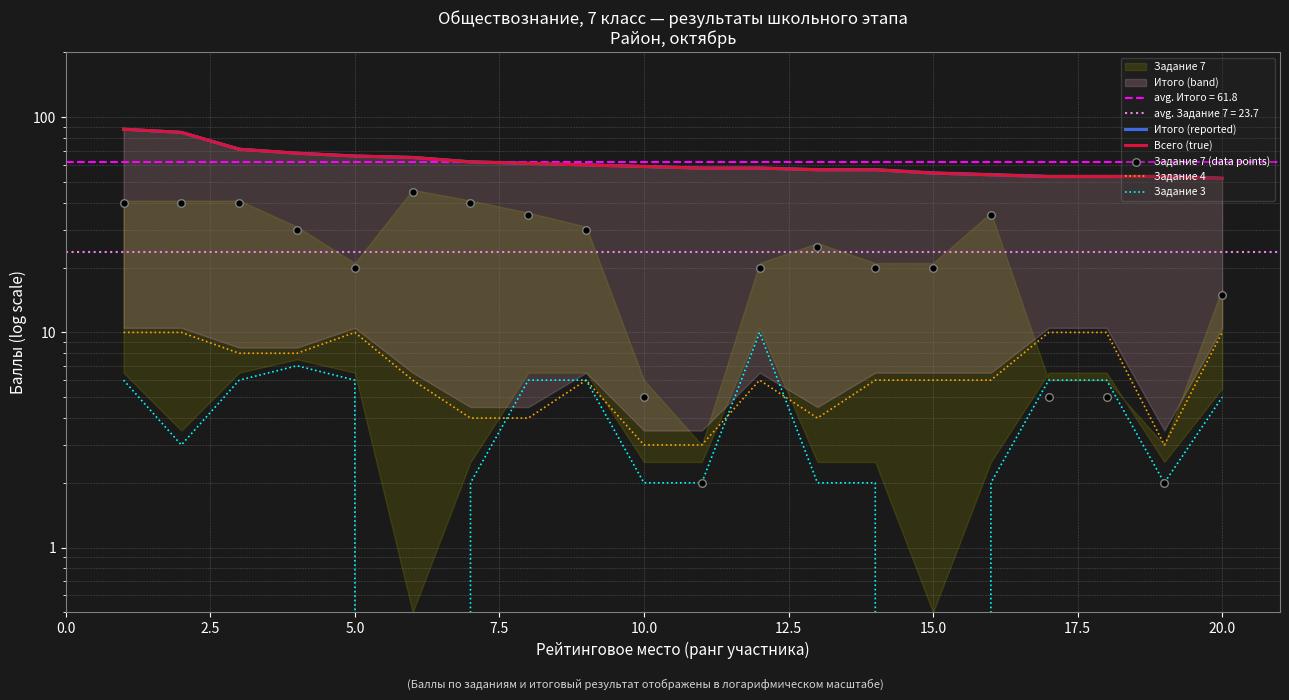

Which series has the widest spread of Y values?

Задание 7 (data points)